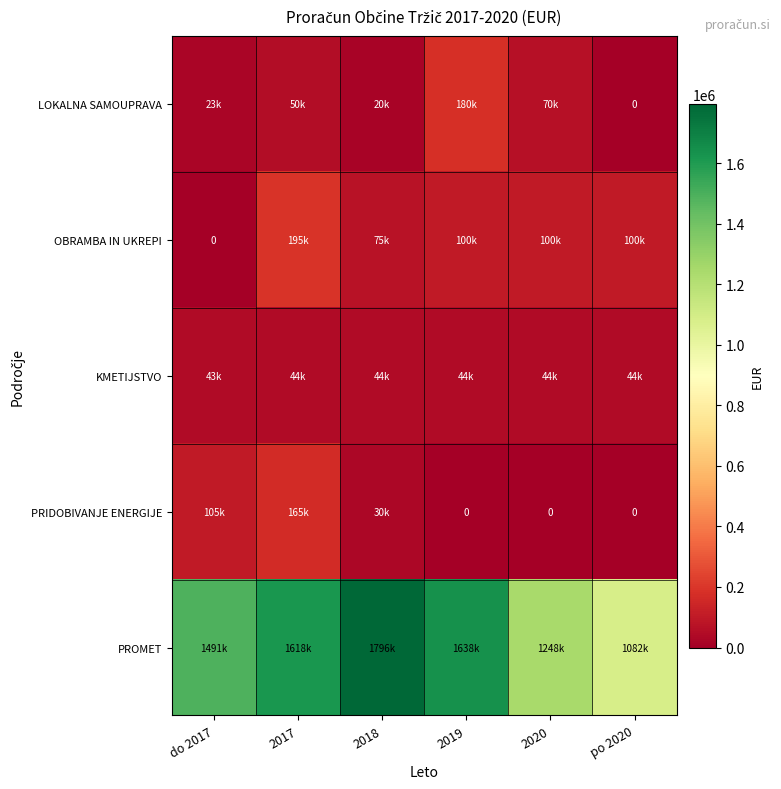

Which series changed the most between 2017 and 2019?

PRIDOBIVANJE ENERGIJE